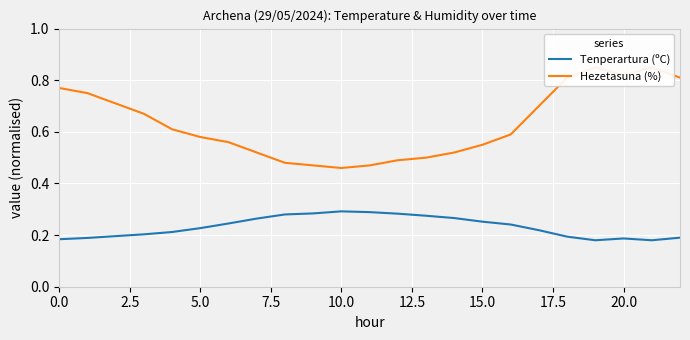

Between 2.5 and 5.0, which series saw the biggest shift?

Hezetasuna (%)